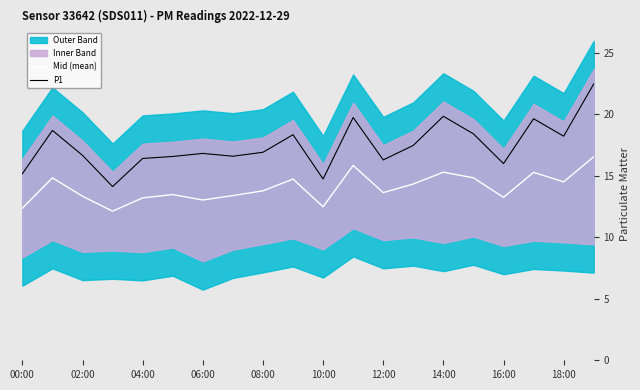

How many lines are shown in the chart?

2